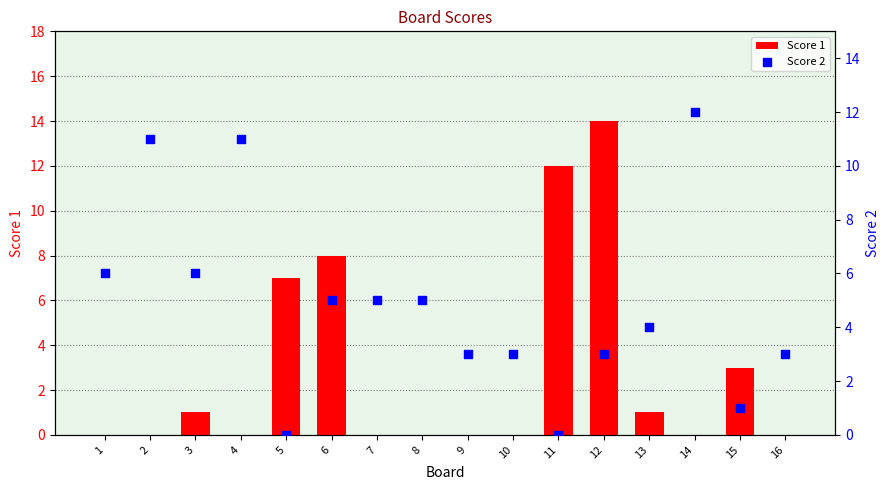

Which series has the largest Y range (max minus min)?

Score 1